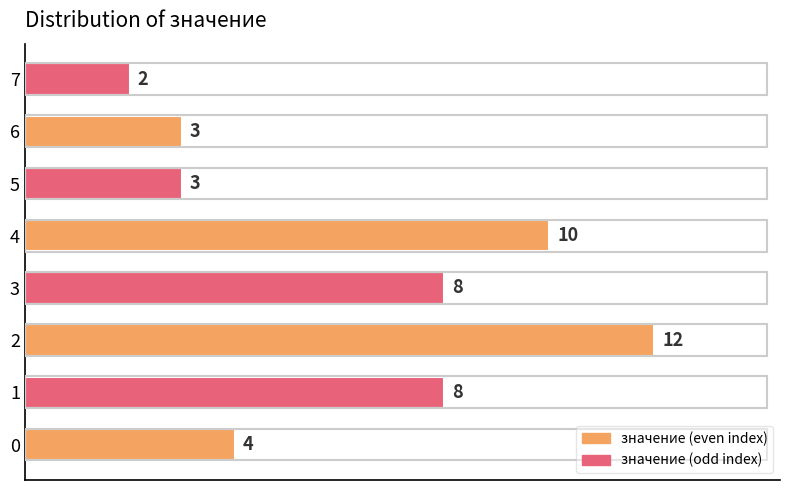

What is the maximum value shown in the chart?

12